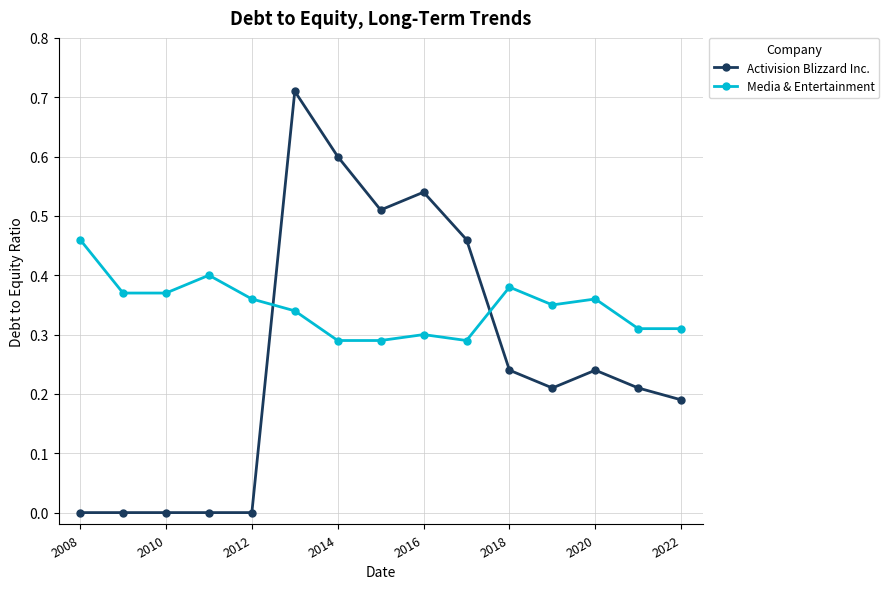

True or false: Activision Blizzard Inc. has more than 2 points higher than both neighbors.

True